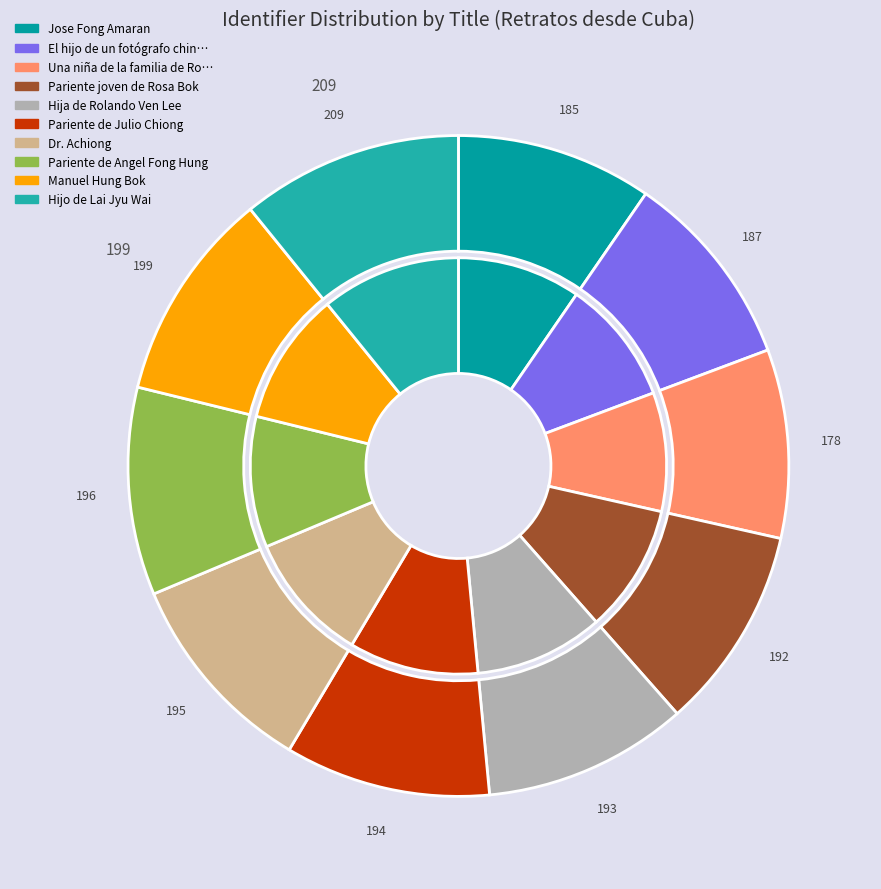

Is the sum of Manuel Hung Bok and Dr. Achiong greater than half?

No